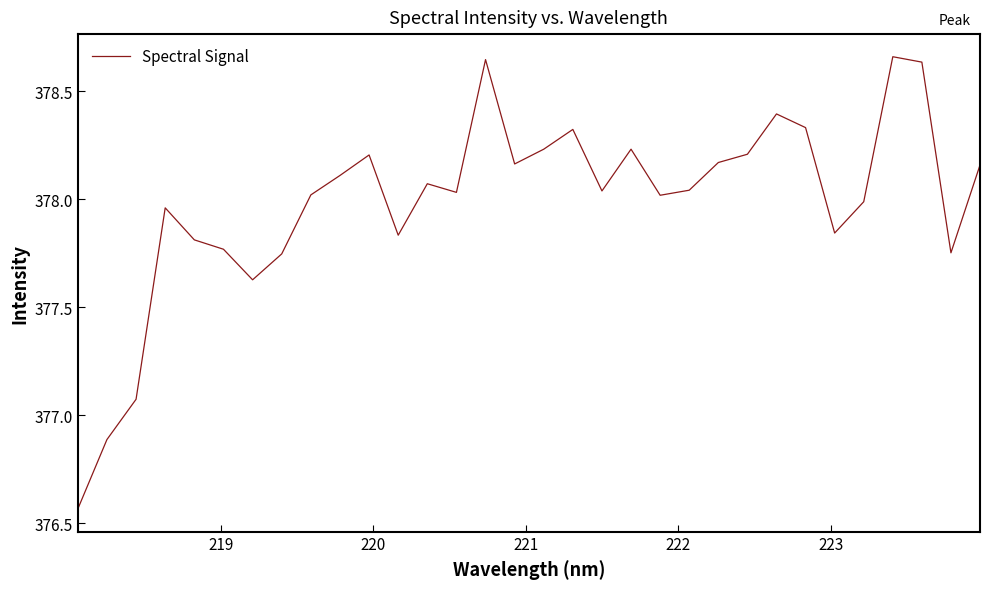

What is the difference between the maximum and minimum values?

2.1